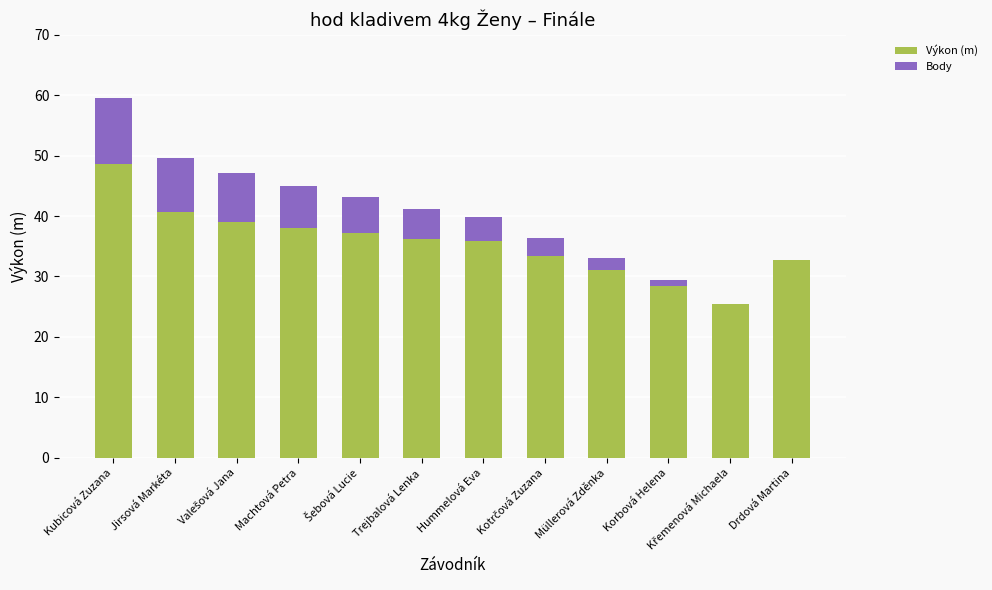

Which category has the highest value in the Výkon (m) series?

Kubicová Zuzana